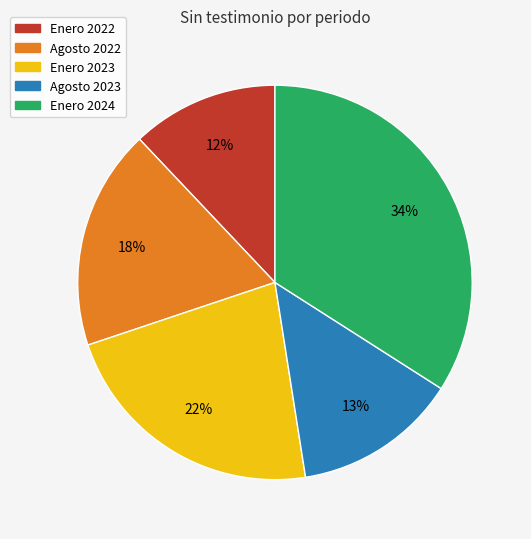

Which slice is the largest?

Enero 2024